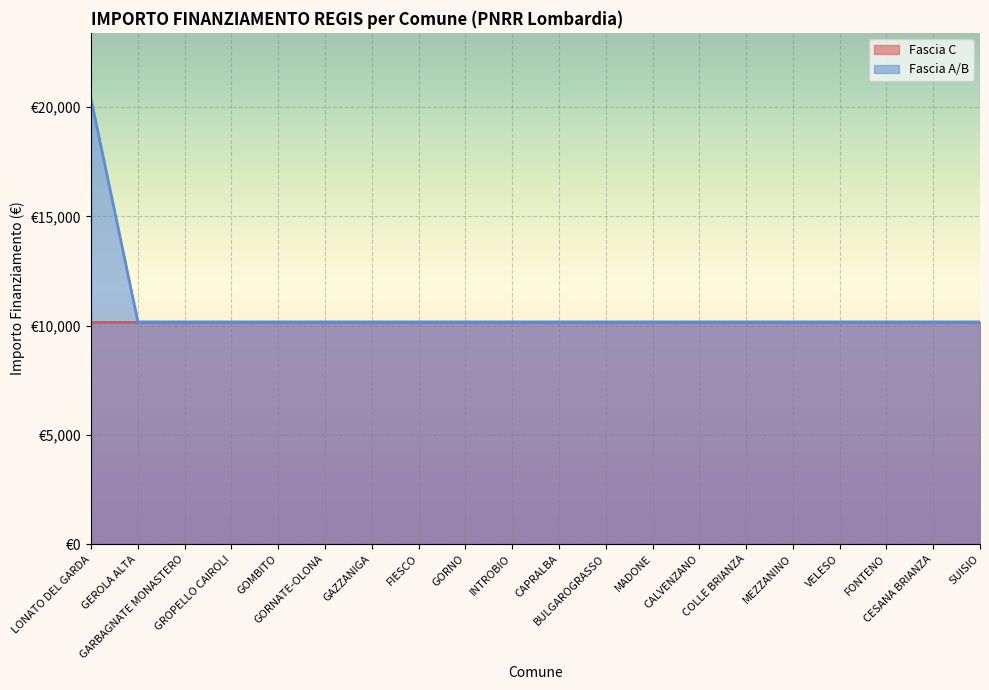

Does the chart display data point markers on the line(s)?

No